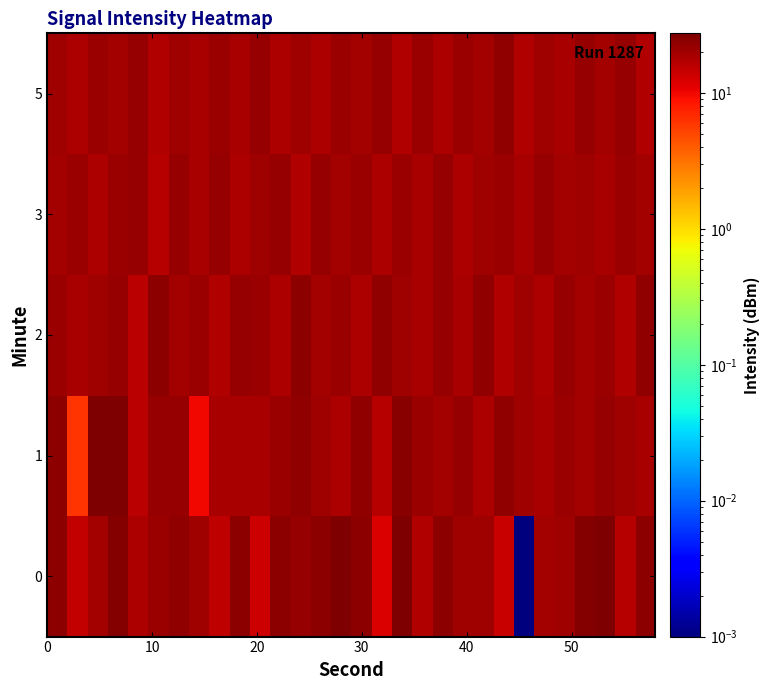

How many distinct data groups are displayed?

5